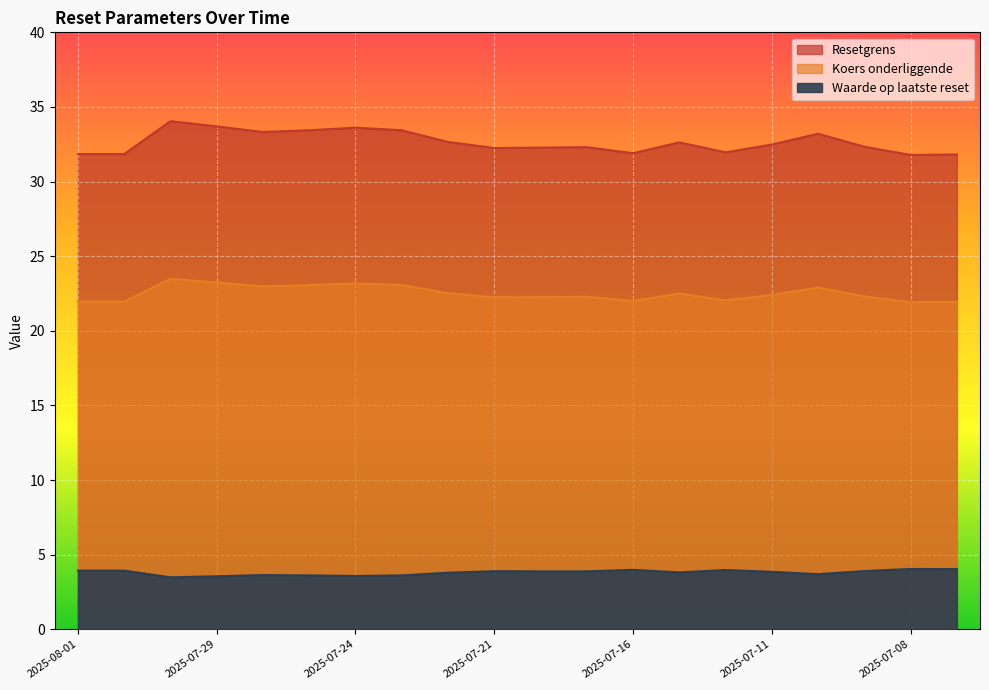

What is the label of the 17th point from the left?

2025-07-10